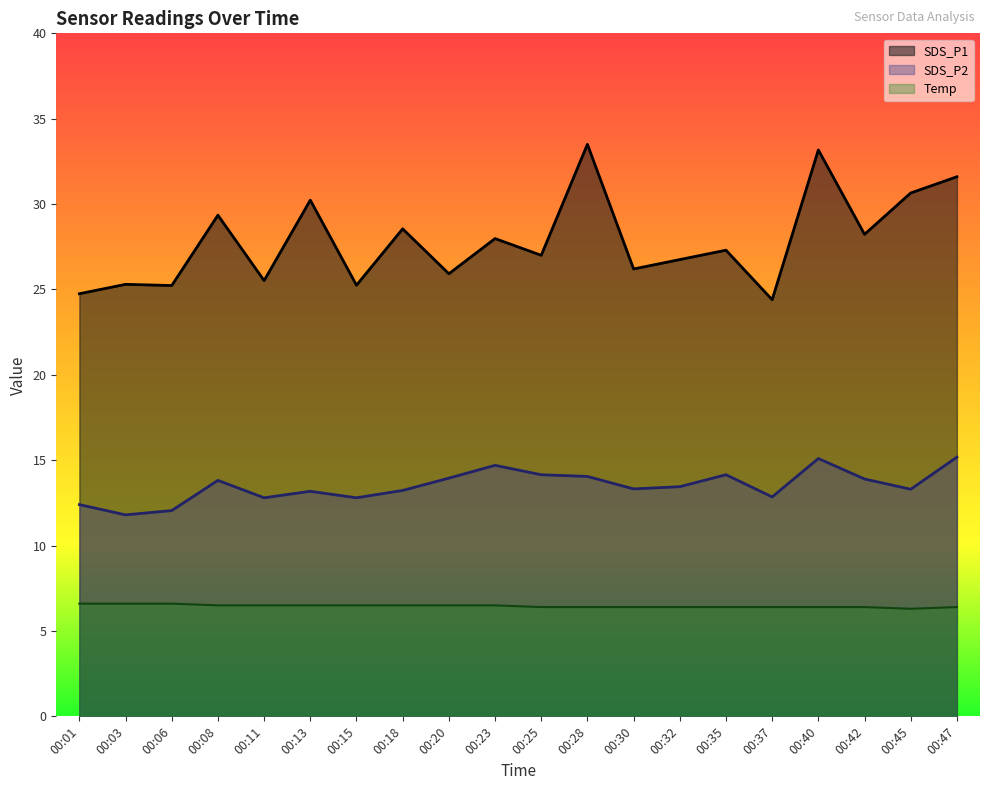

Reading right to left, list all the values displayed in this chart.

SDS_P1: 31.6	30.6	28.2	33.2	24.4	27.3	26.8	26.2	33.5	27.0	28.0	25.9	28.6	25.2	30.2	25.5	29.4	25.2	25.3	24.8
SDS_P2: 15.2	13.3	13.9	15.1	12.8	14.2	13.4	13.3	14.1	14.2	14.7	13.9	13.2	12.8	13.2	12.8	13.8	12.1	11.8	12.4
Temp: 6.4	6.3	6.4	6.4	6.4	6.4	6.4	6.4	6.4	6.4	6.5	6.5	6.5	6.5	6.5	6.5	6.5	6.6	6.6	6.6